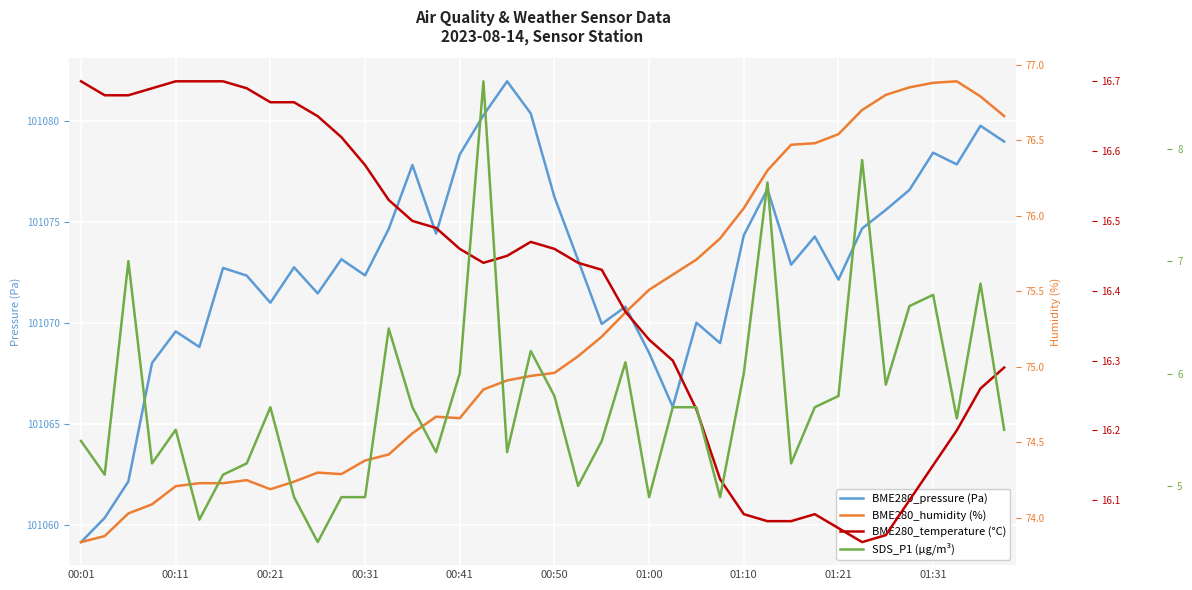

Reading left to right, list all the values displayed in this chart.

BME280_pressure (Pa): 101059.2	101060.4	101062.2	101068.0	101069.6	101068.8	101072.7	101072.3	101071.0	101072.8	101071.5	101073.1	101072.4	101074.6	101077.8	101074.4	101078.3	101080.3	101081.9	101080.4	101076.2	101073.1	101069.9	101070.8	101068.5	101065.9	101070.0	101069.0	101074.3	101076.6	101072.9	101074.3	101072.1	101074.7	101075.6	101076.6	101078.4	101077.8	101079.8	101079.0
BME280_humidity (%): 73.8	73.9	74.0	74.1	74.2	74.2	74.2	74.2	74.2	74.2	74.3	74.3	74.4	74.4	74.6	74.7	74.7	74.8	74.9	74.9	75.0	75.1	75.2	75.4	75.5	75.6	75.7	75.8	76.0	76.3	76.5	76.5	76.5	76.7	76.8	76.8	76.9	76.9	76.8	76.7
BME280_temperature (°C): 16.7	16.7	16.7	16.7	16.7	16.7	16.7	16.7	16.7	16.7	16.6	16.6	16.6	16.5	16.5	16.5	16.5	16.4	16.4	16.5	16.5	16.4	16.4	16.4	16.3	16.3	16.2	16.1	16.1	16.1	16.1	16.1	16.1	16.0	16.1	16.1	16.1	16.2	16.3	16.3
SDS_P1 (µg/m³): 5.4	5.1	7.0	5.2	5.5	4.7	5.1	5.2	5.7	4.9	4.5	4.9	4.9	6.4	5.7	5.3	6.0	8.6	5.3	6.2	5.8	5.0	5.4	6.1	4.9	5.7	5.7	4.9	6.0	7.7	5.2	5.7	5.8	7.9	5.9	6.6	6.7	5.6	6.8	5.5